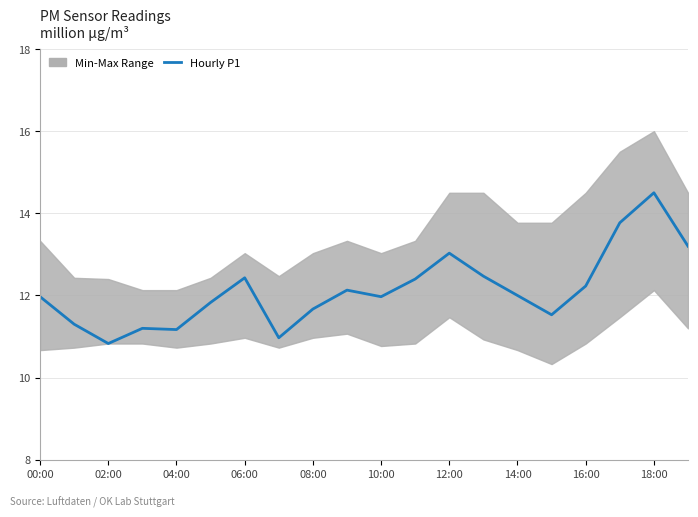

What is the change in value from 11 to 16?

-0.2